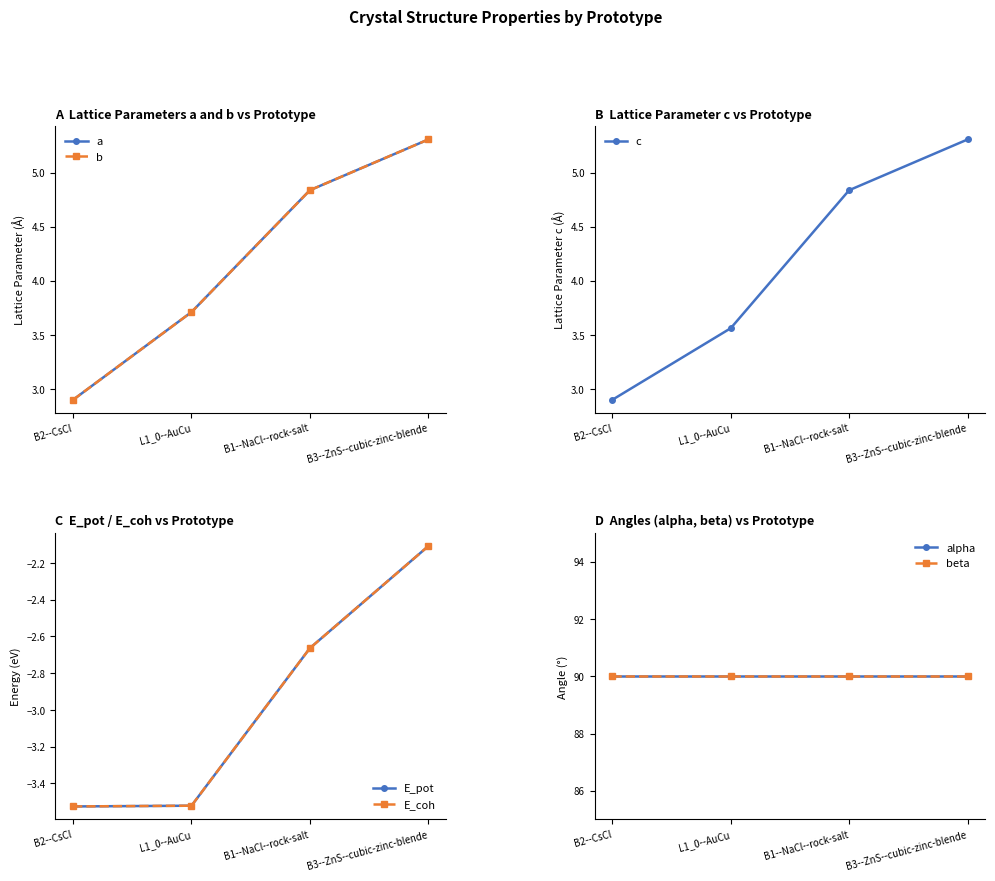

True or false: E_coh and a intersect in this chart.

False